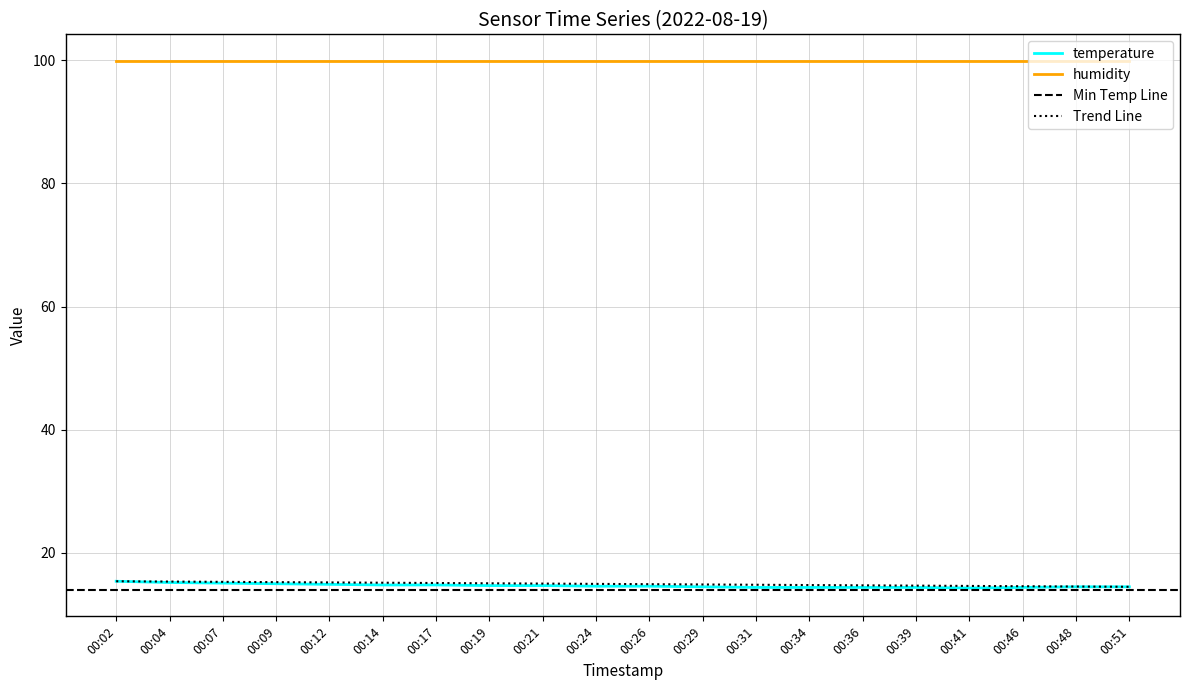

Which category has the highest value across all series?

00:02